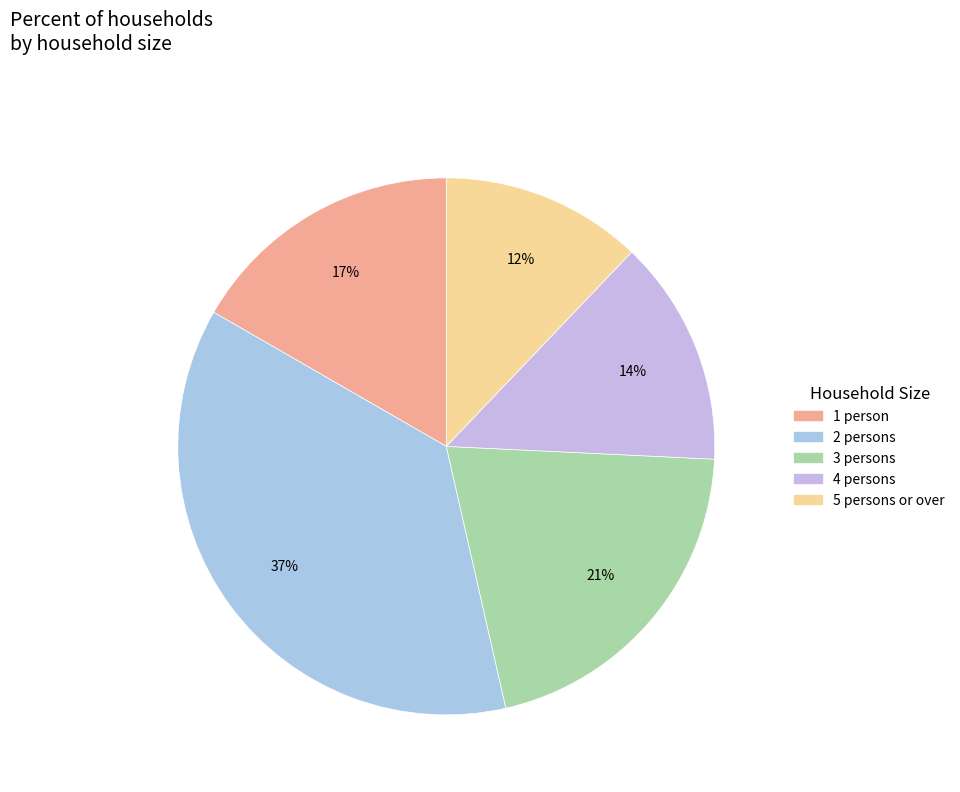

How many segments does this pie chart have?

5